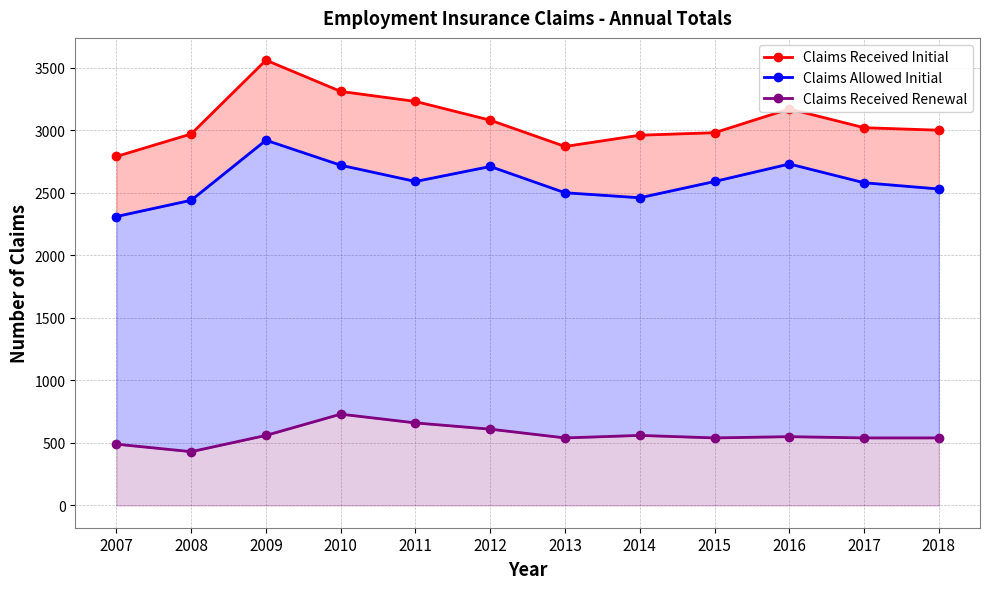

Reading right to left, extract all data points from this chart.

Claims Received Initial: 2018=3000	2017=3020	2016=3170	2015=2980	2014=2960	2013=2870	2012=3080	2011=3230	2010=3310	2009=3560	2008=2970	2007=2790
Claims Allowed Initial: 2018=2530	2017=2580	2016=2730	2015=2590	2014=2460	2013=2500	2012=2710	2011=2590	2010=2720	2009=2920	2008=2440	2007=2310
Claims Received Renewal: 2018=540	2017=540	2016=550	2015=540	2014=560	2013=540	2012=610	2011=660	2010=730	2009=560	2008=430	2007=490